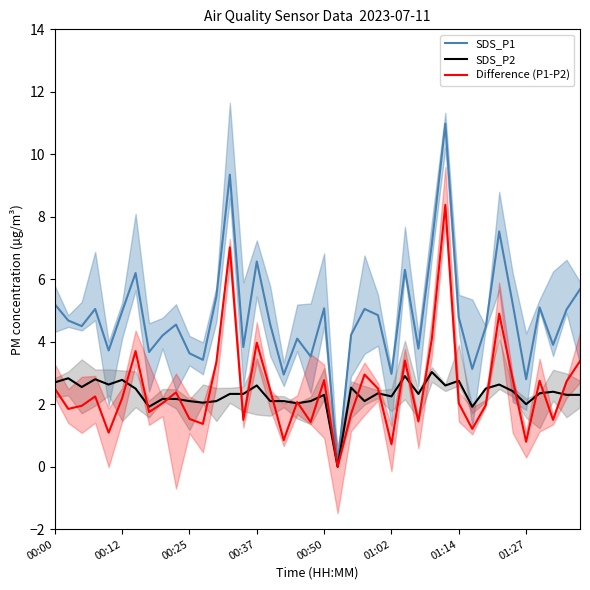

What are all the series names shown in the legend?

SDS_P1, SDS_P2, Difference (P1-P2)